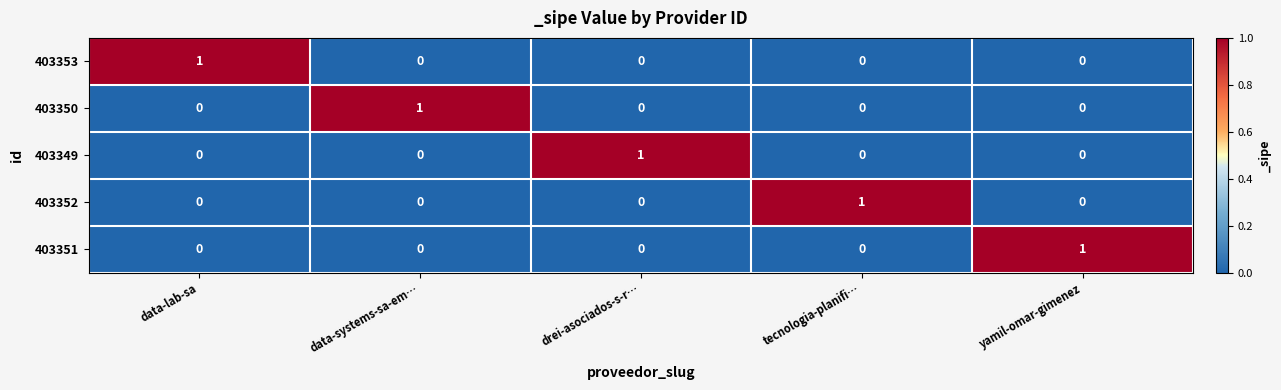

Which category has the highest value in the 403351 series?

yamil-omar-gimenez